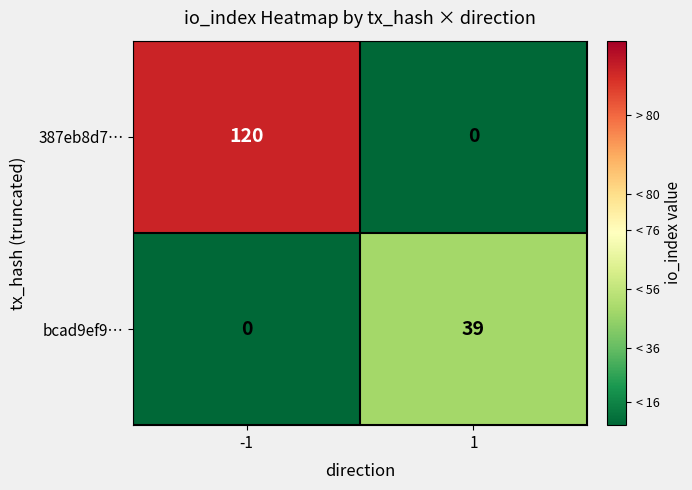

What is the average value of the bcad9ef9… series?

20